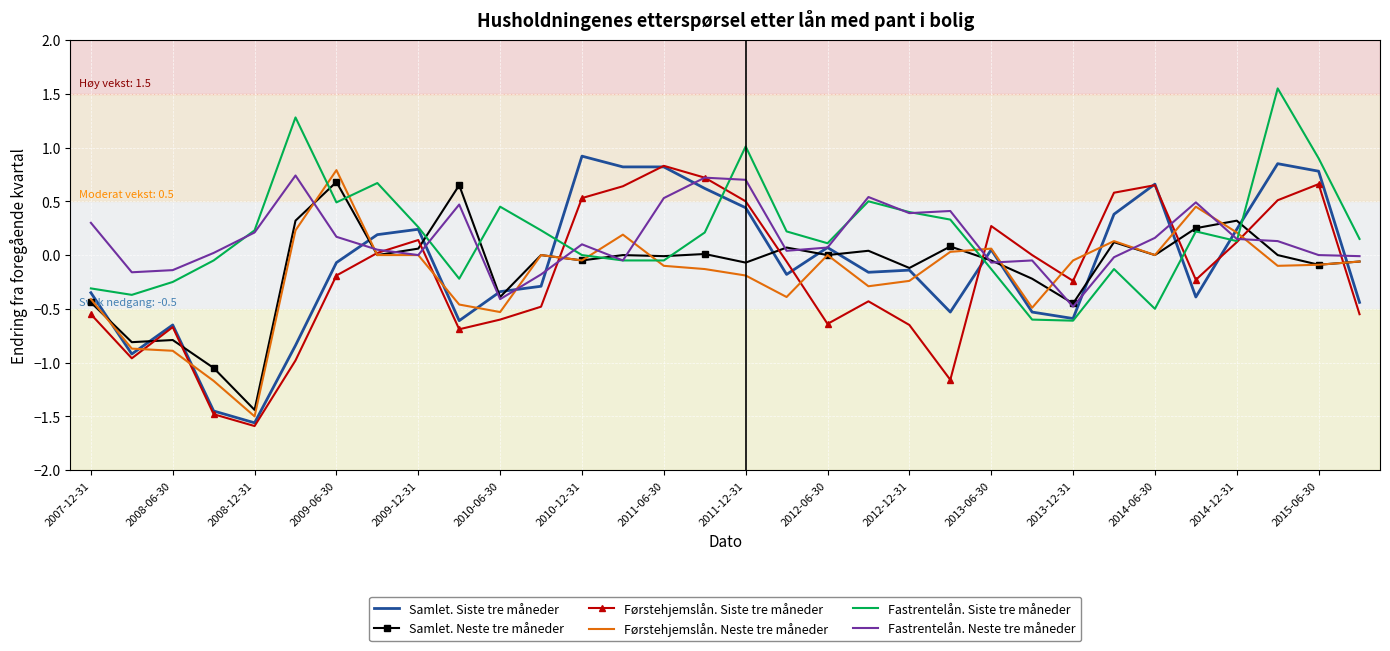

What is the minimum value for Førstehjemslån. Neste tre måneder?

-1.5